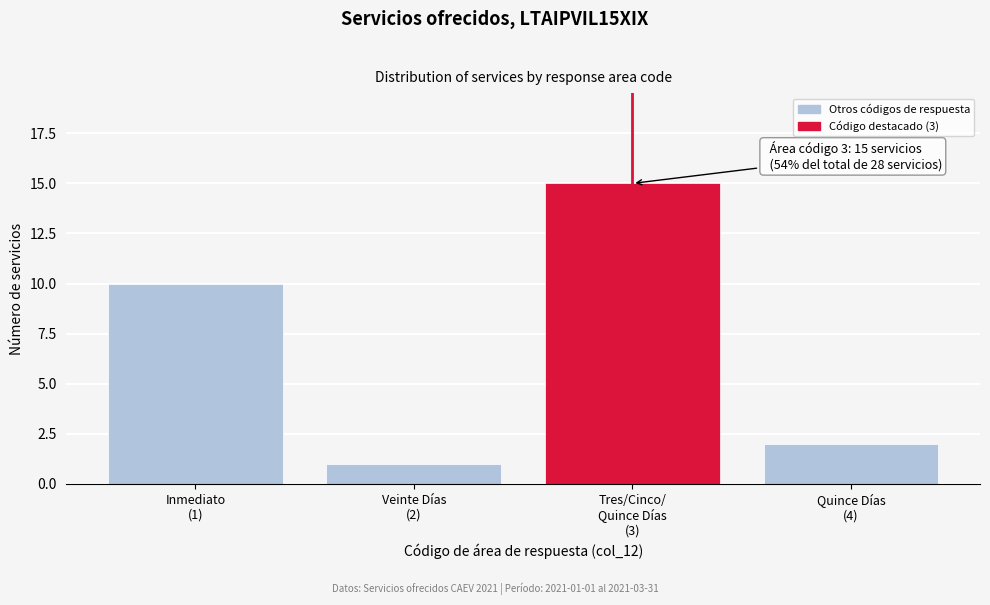

Reading left to right, extract all data points from this chart.

10	1	15	2